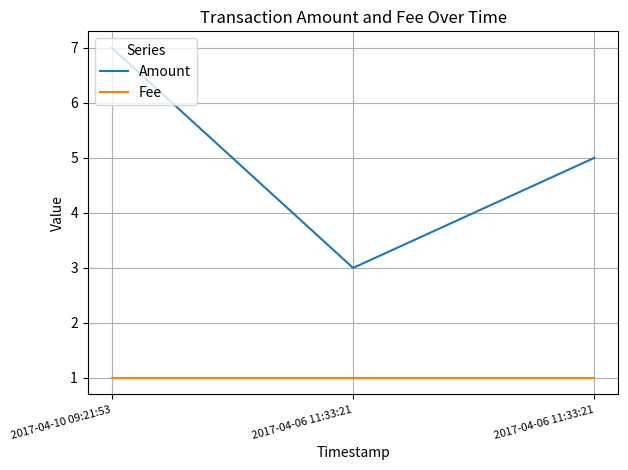

Which series has the widest spread of values?

Amount